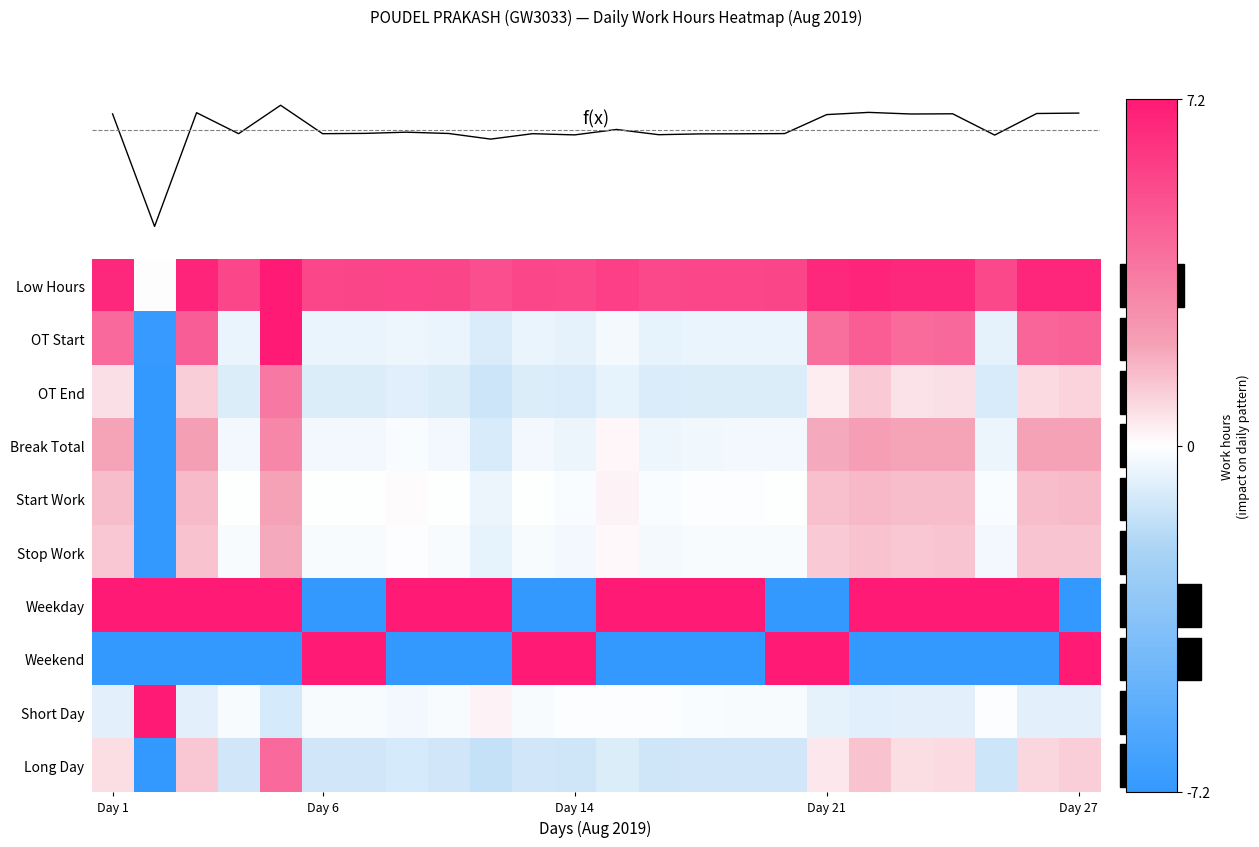

Rank the series by their maximum value, from highest to lowest.

f(x), Low Hours, OT Start, Weekday, Weekend, Short Day, Long Day, OT End, Break Total, Start Work, Stop Work